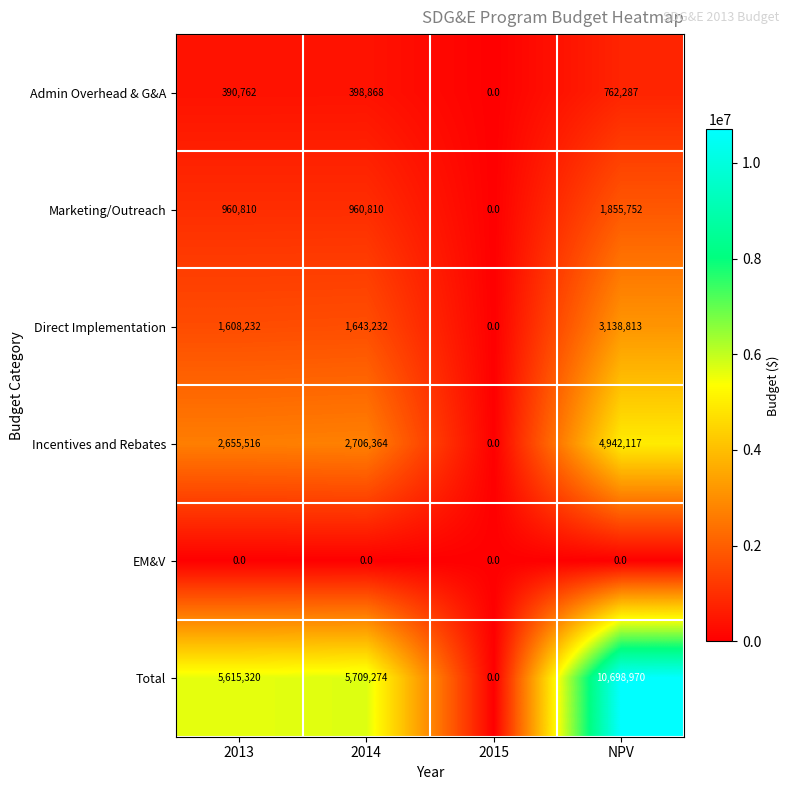

List the labels in order of Admin Overhead & G&A value, smallest first.

2015, 2013, 2014, NPV